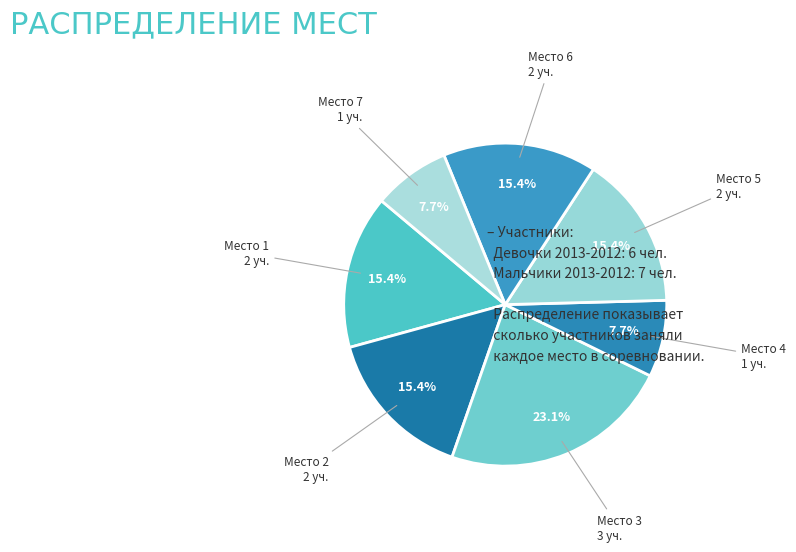

How many segments does this pie chart have?

7